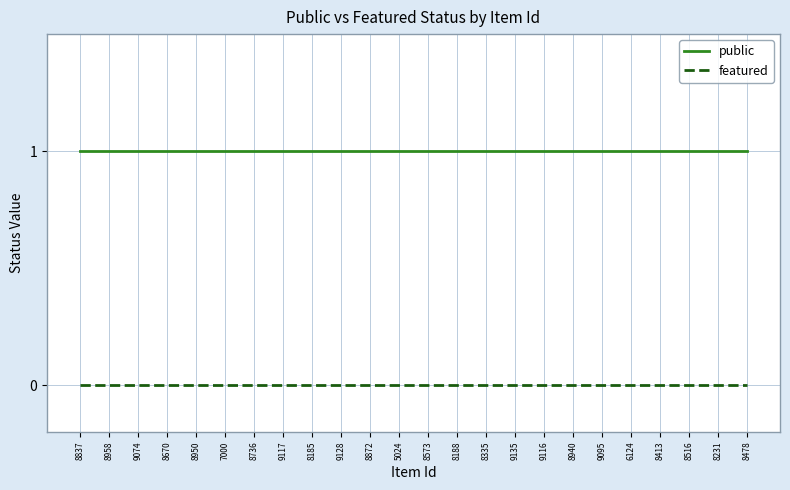

Rank the series at 8950 from lowest to highest value.

featured, public